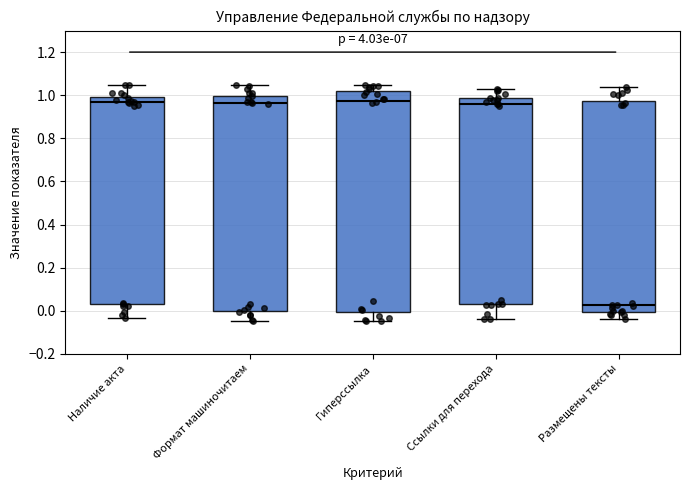

Where does the lower whisker of the box for Гиперссылка end on the y-axis? The values are not printed on the chart, so give them approximately, as read against the axis.

-0.04